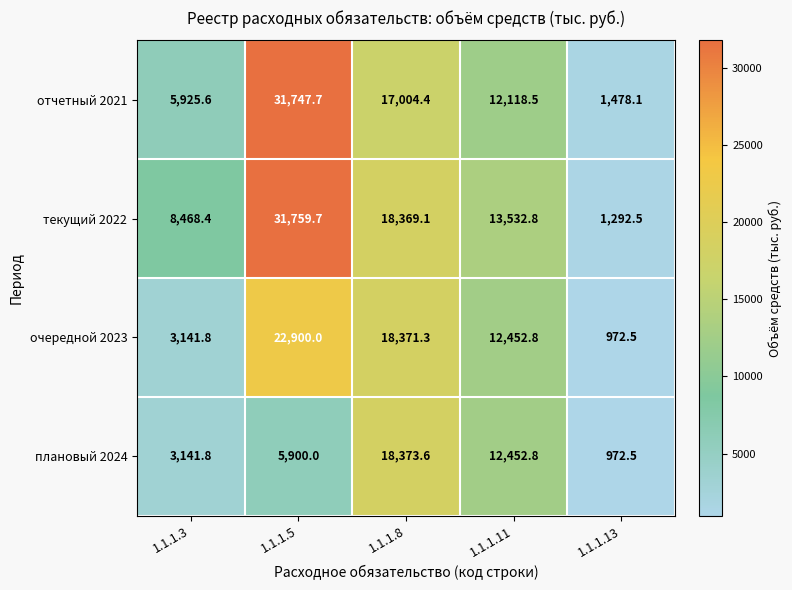

Rank the series by their average value, from lowest to highest.

плановый 2024, очередной 2023, отчетный 2021, текущий 2022